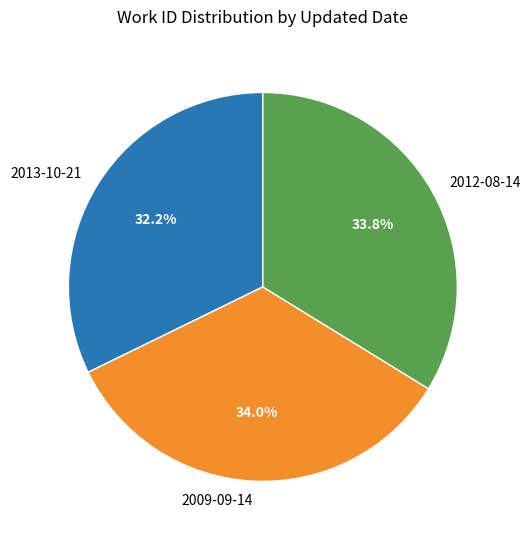

Count the number of slices in the pie.

3